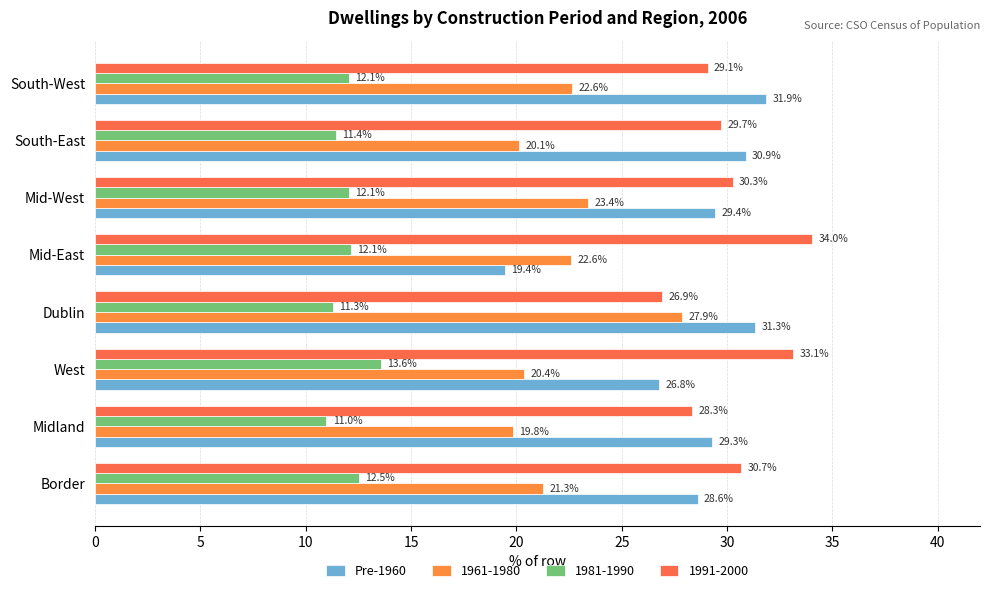

How many distinct data groups are displayed?

4